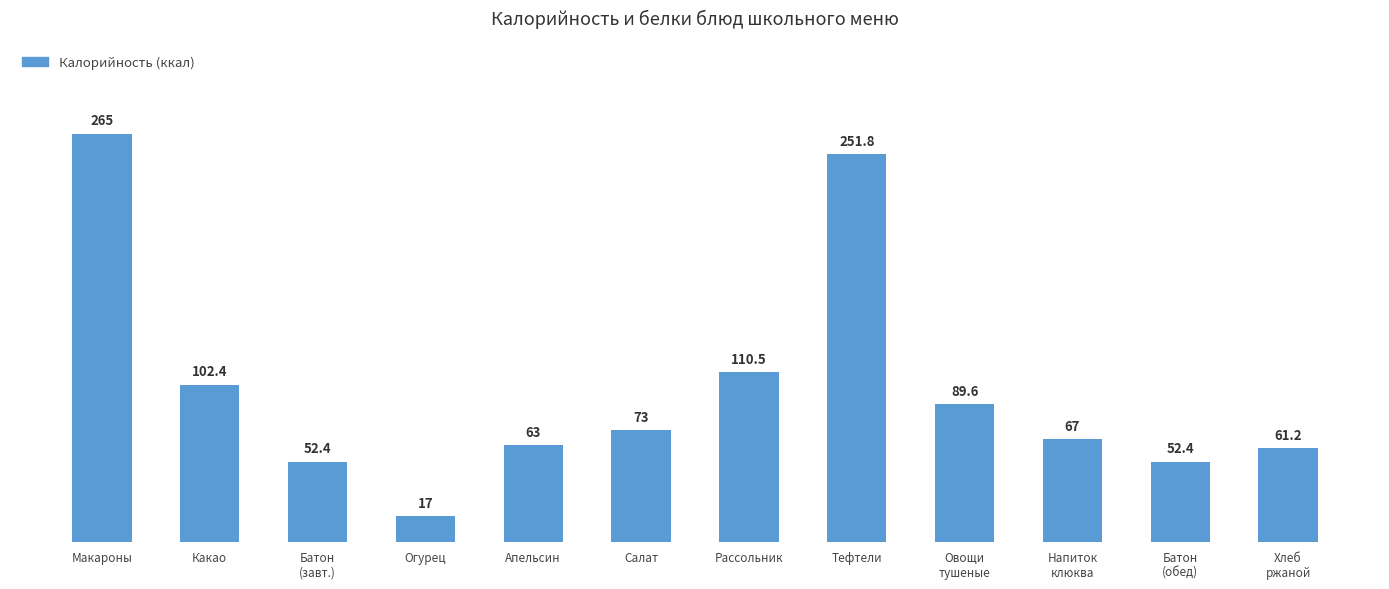

What is the value of the 6th bar from the left?

73.0